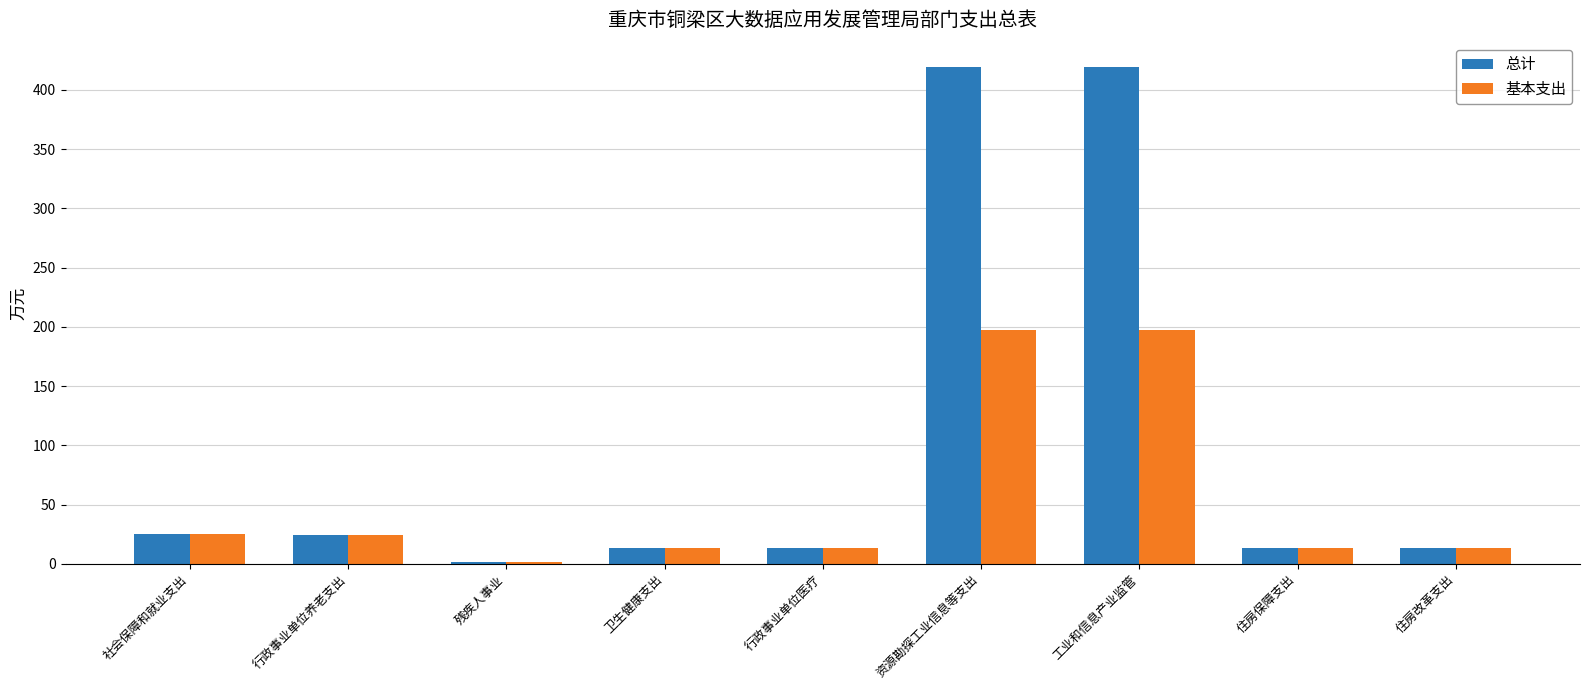

Which series has the largest total across all categories?

总计